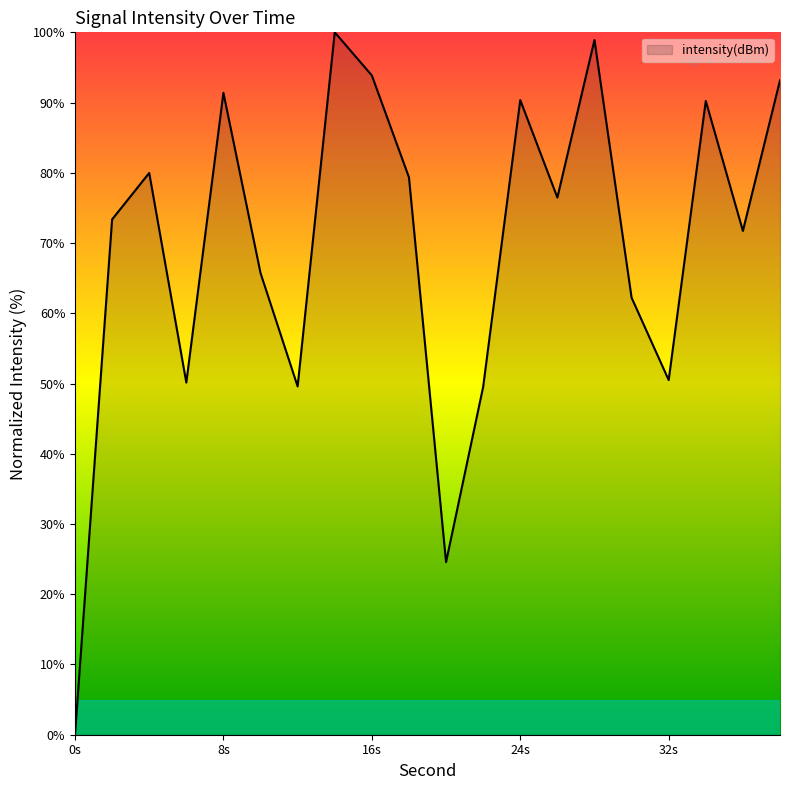

How many lines are shown in the chart?

1